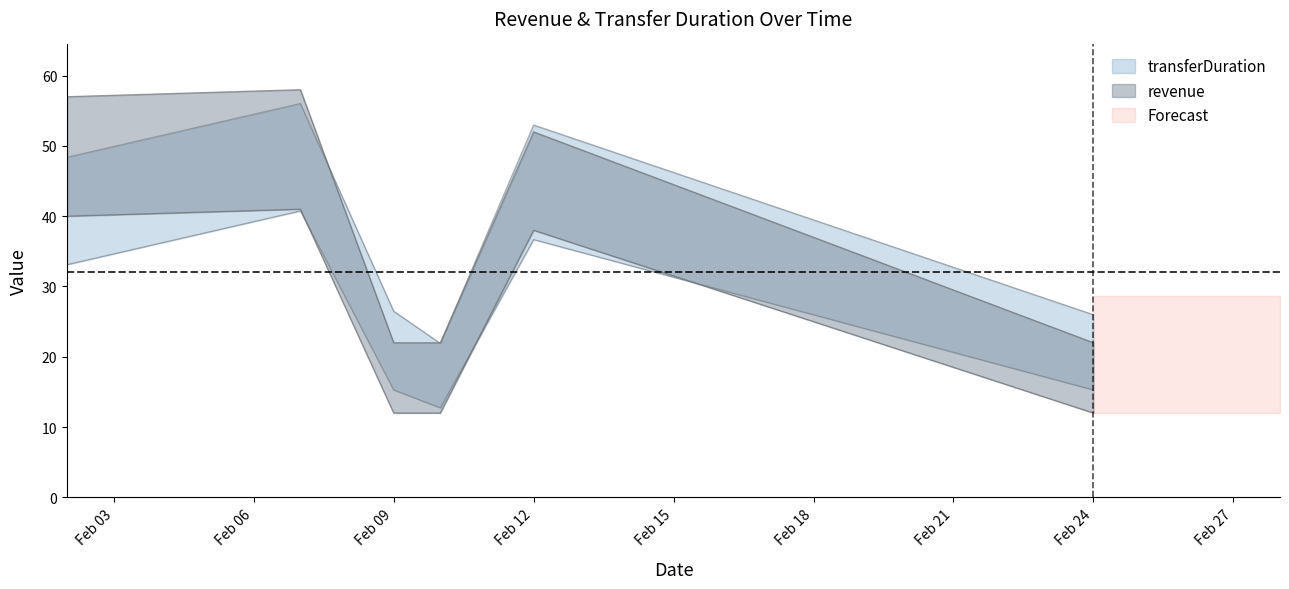

Reading left to right, list all the values displayed in this chart.

revenue: 57.0	58.0	22.0	22.0	52.0	22.0
transferDuration: 33.1	40.7	15.3	12.7	36.7	15.3